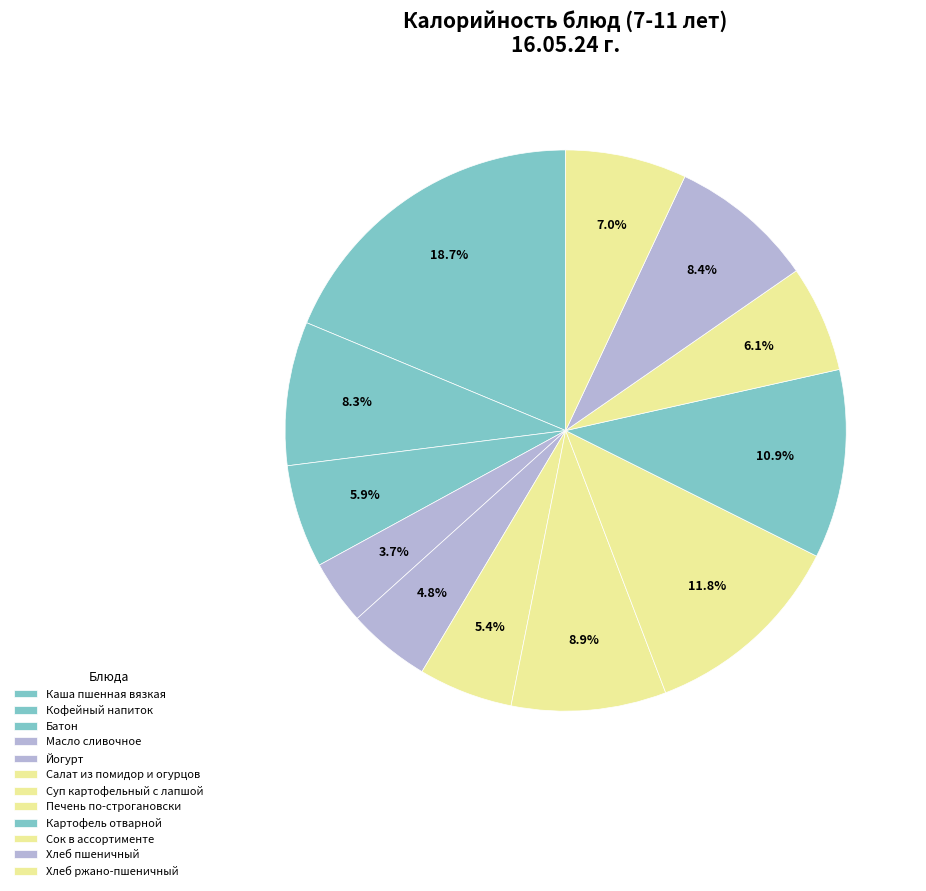

How many slices are in this pie chart?

12